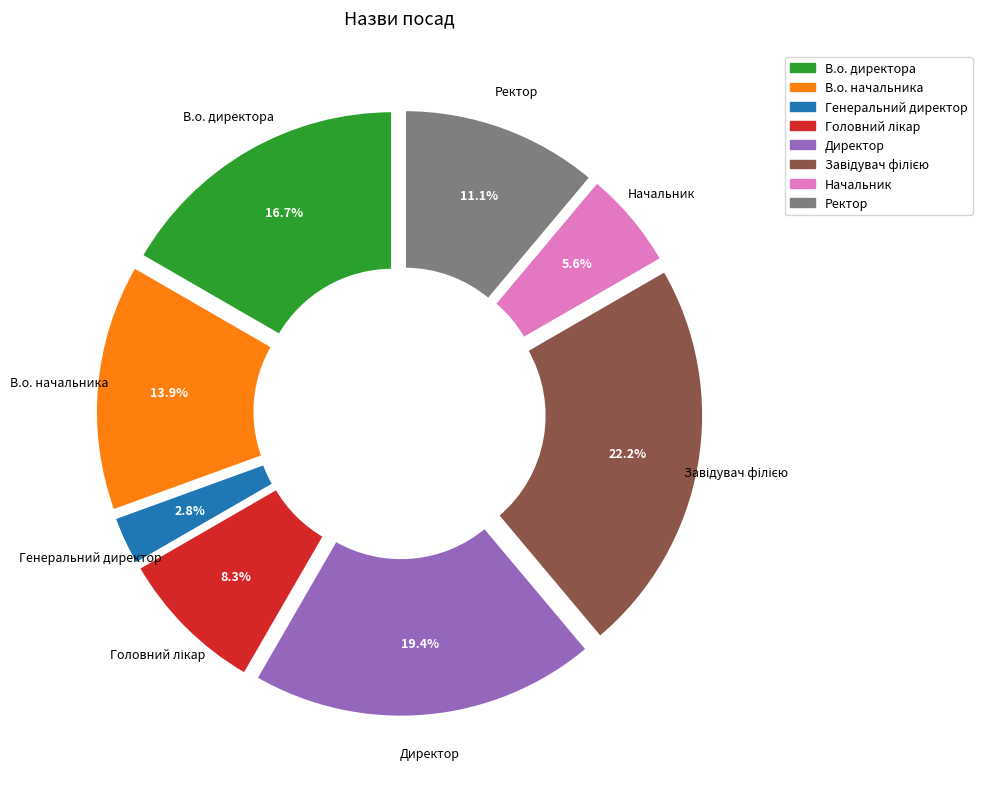

How many slices are in this pie chart?

8